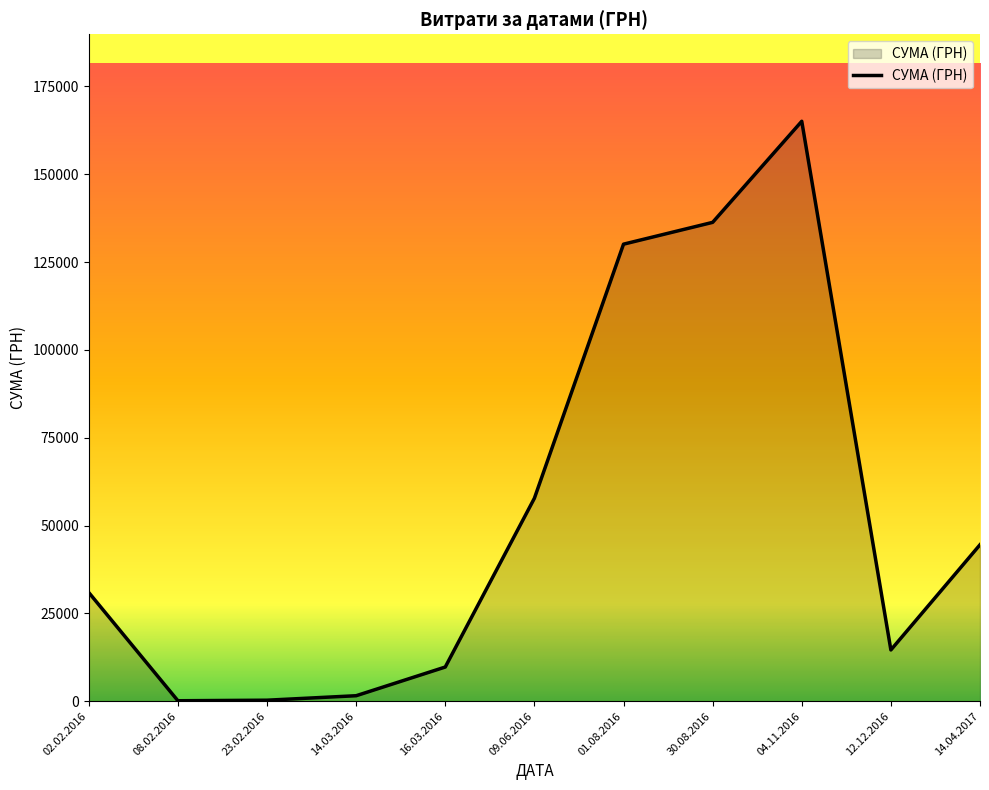

Count the number of categories in the chart.

11